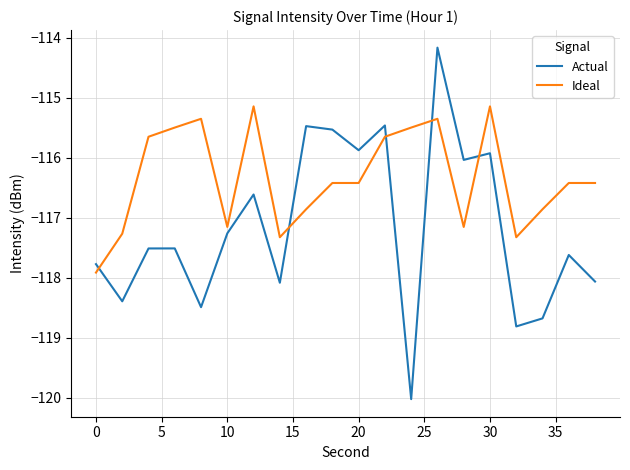

Which series has the largest range (max minus min)?

Actual